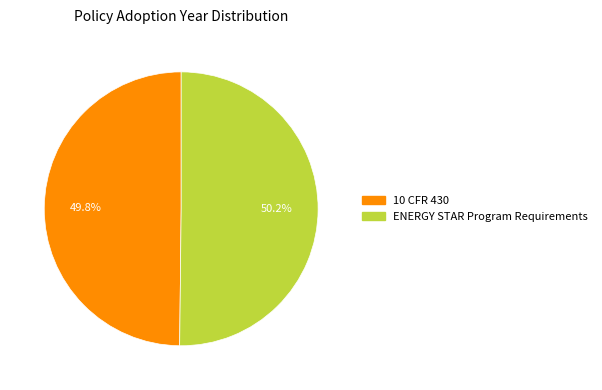

How much of the chart is everything except 10 CFR 430?

50.2%